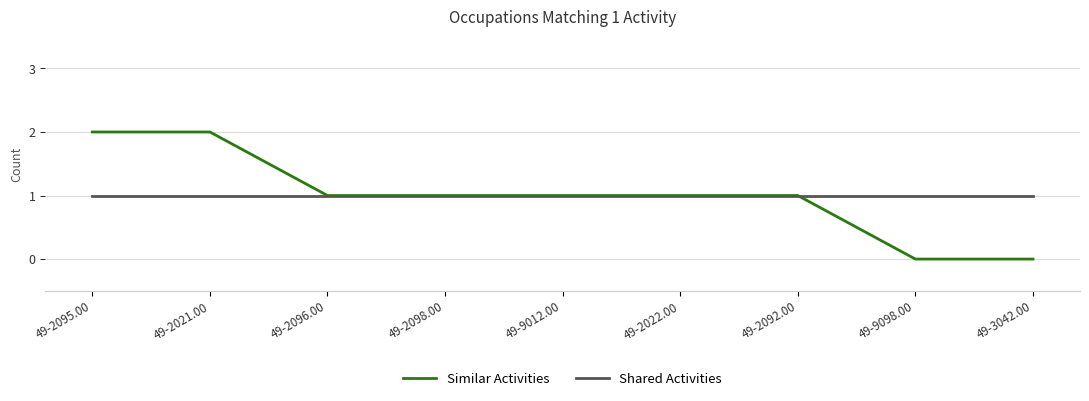

The value of Shared Activities at 49-9012.00 is 1. True or false?

True